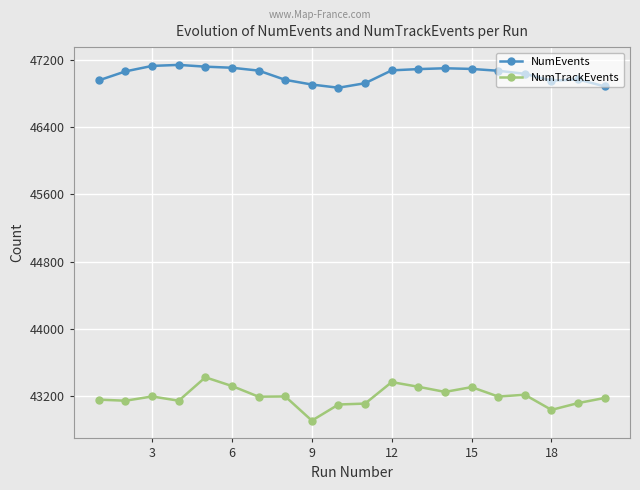

What is the difference between the second highest and second lowest values in the NumEvents series?

244